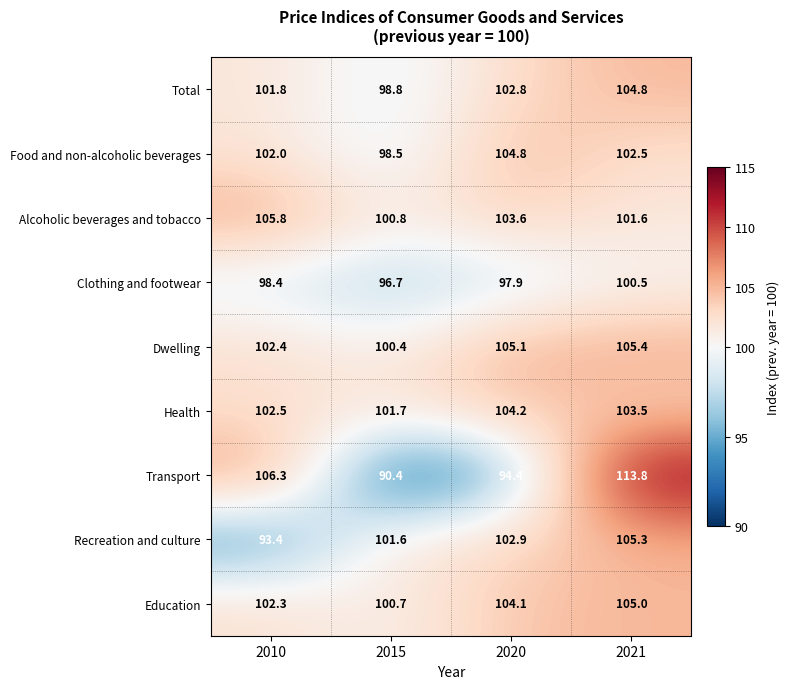

At 2021, list the series in order from smallest to largest.

Clothing and footwear, Alcoholic beverages and tobacco, Food and non-alcoholic beverages, Health, Total, Education, Recreation and culture, Dwelling, Transport